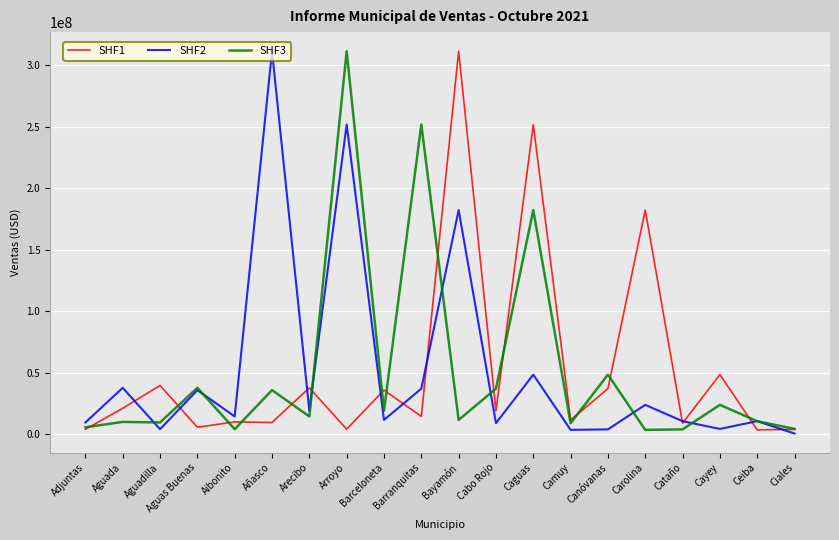

What is the minimum value for SHF1?

3637497.6